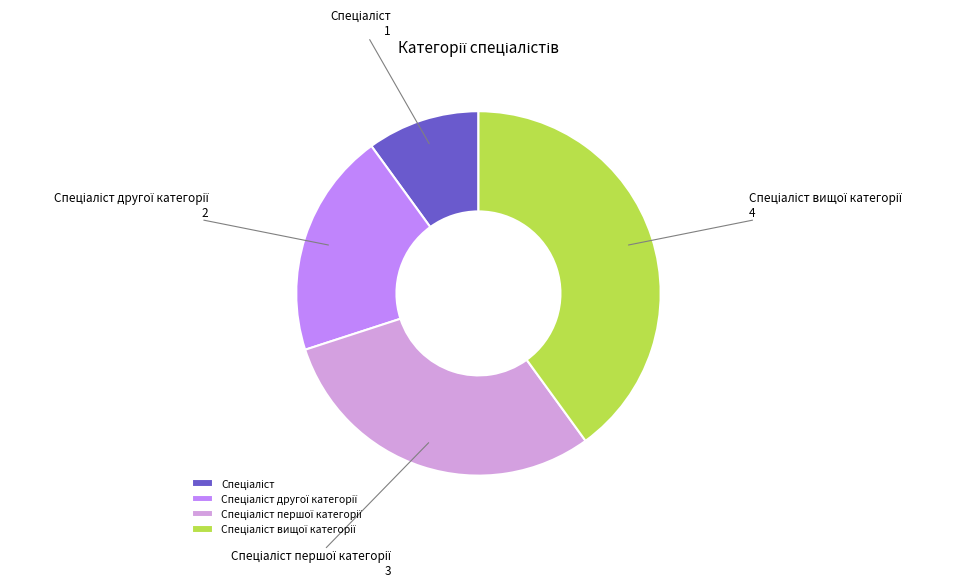

Is there any slice that represents more than half of the pie?

No